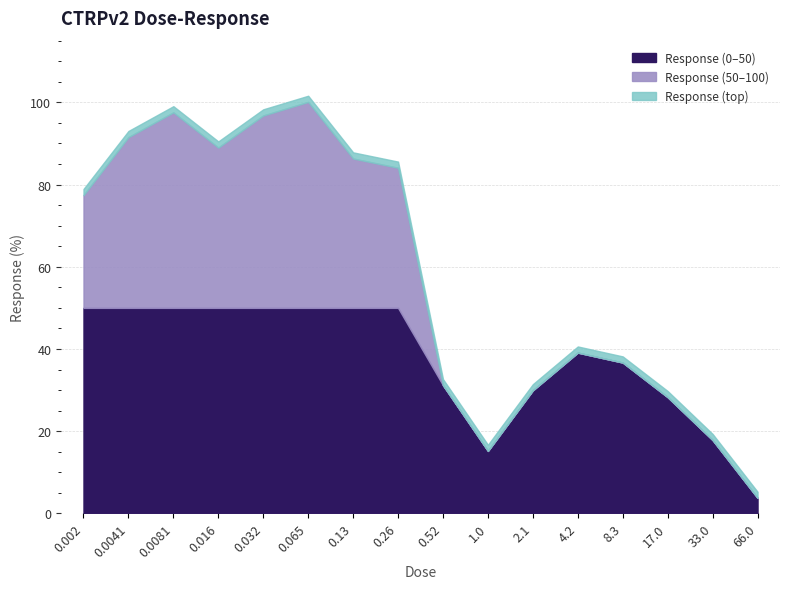

What is the maximum value for Response (0–50)?

50.0